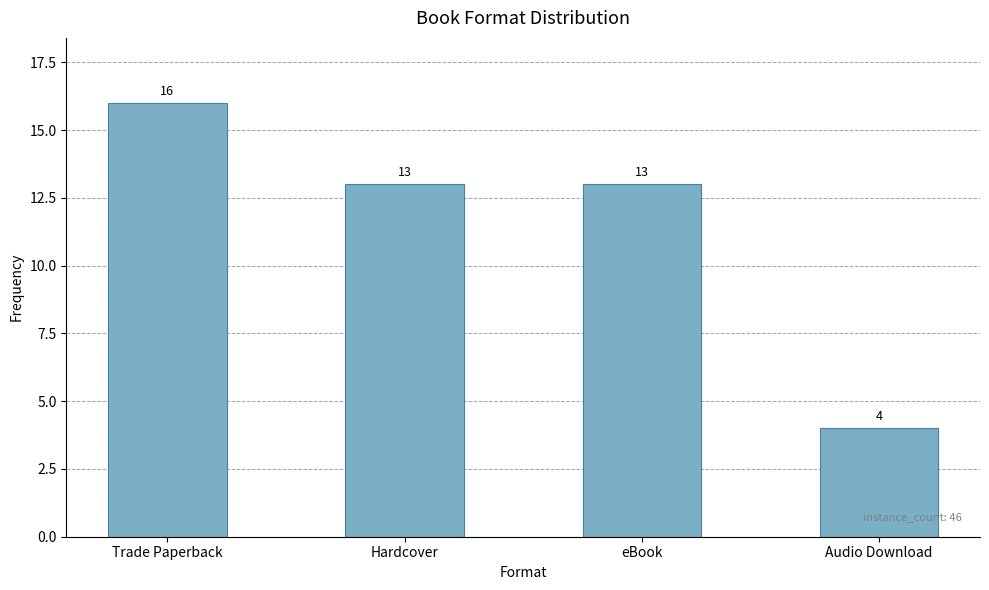

What is the difference between the values at Hardcover and Audio Download?

9